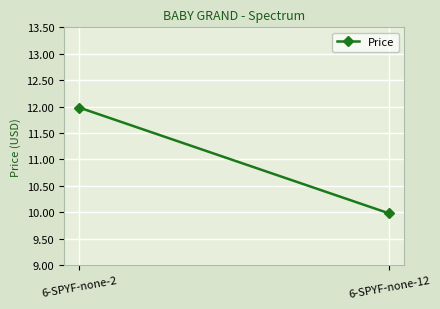

Which label corresponds to the largest value in the chart?

6-SPYF-none-2